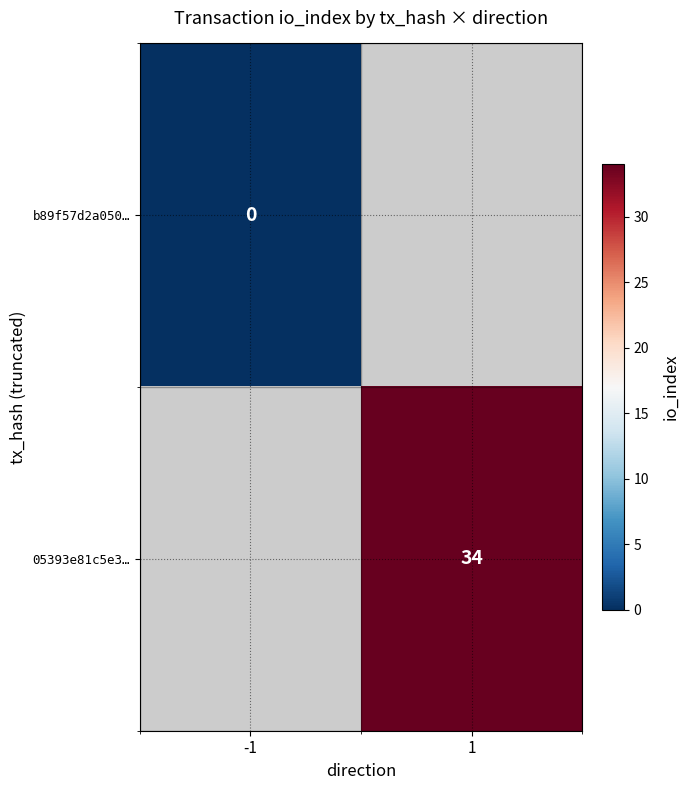

How many data points does each series have?

2